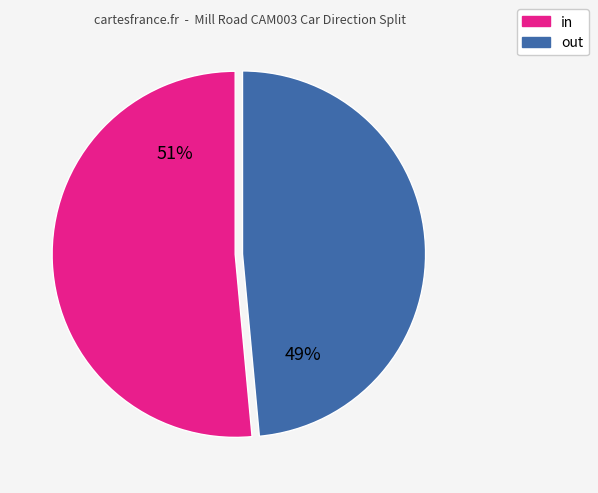

What is the smallest slice in the pie chart?

out